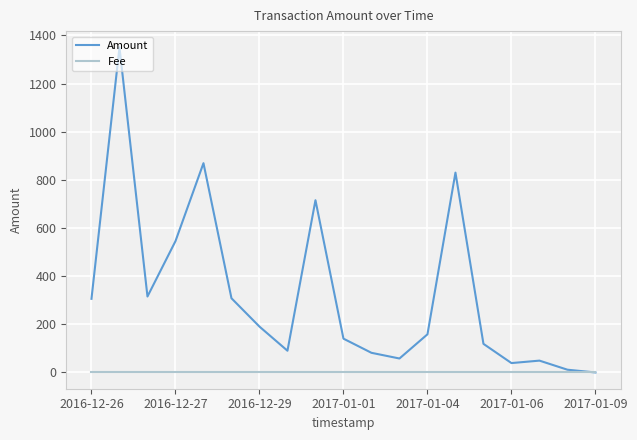

Which series has the largest total across all categories?

Amount